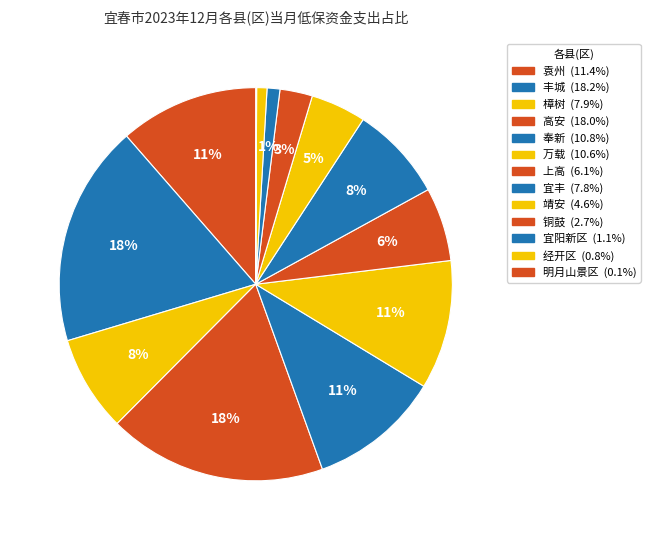

To the nearest percent, what is the average slice percentage?

8%